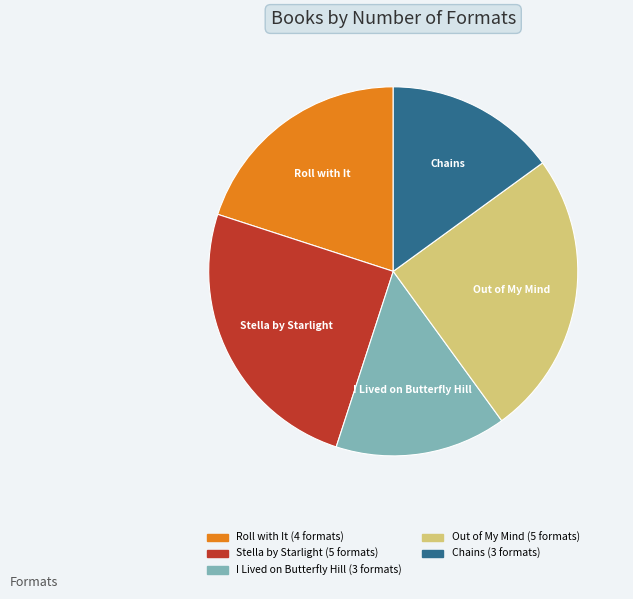

Is Roll with It the majority of the pie?

No